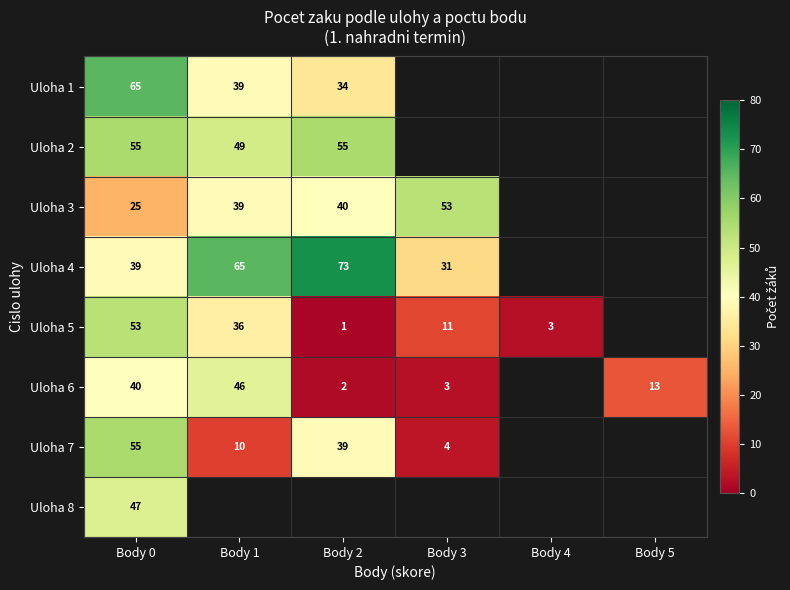

What is the greatest value displayed?

73.0